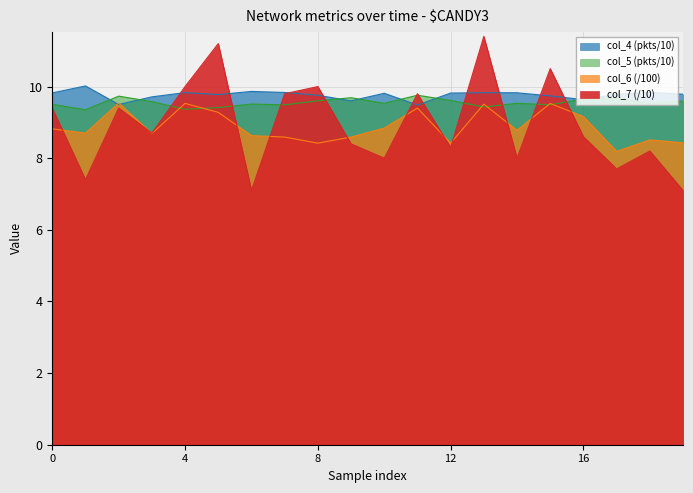

What is the approximate value of col_5_val at 10?

9.5